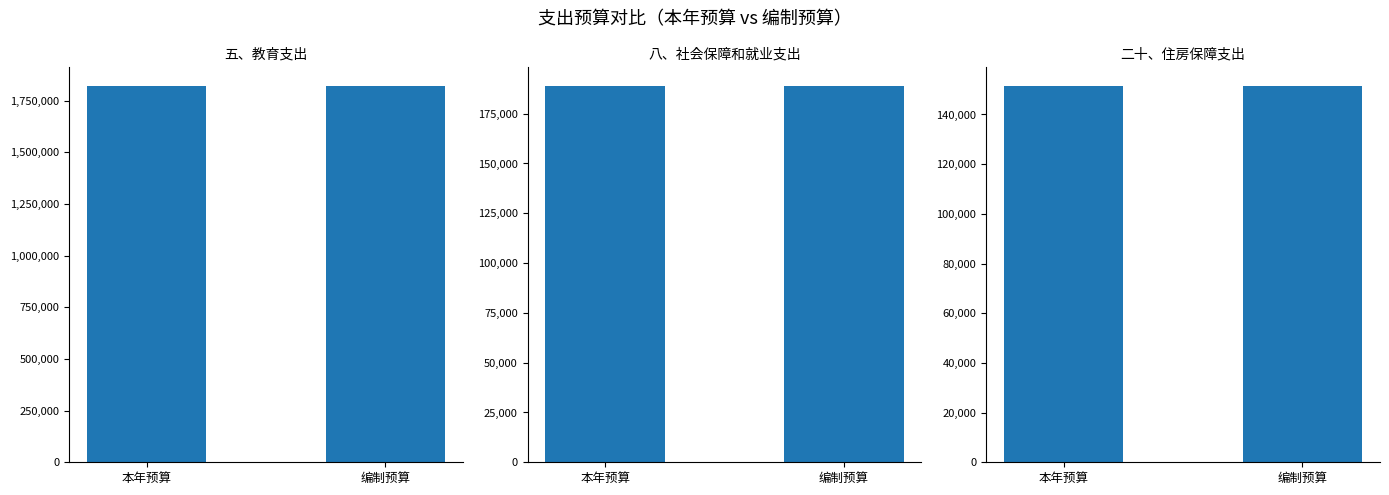

Which has a higher value, 编制预算 or 本年预算?

编制预算